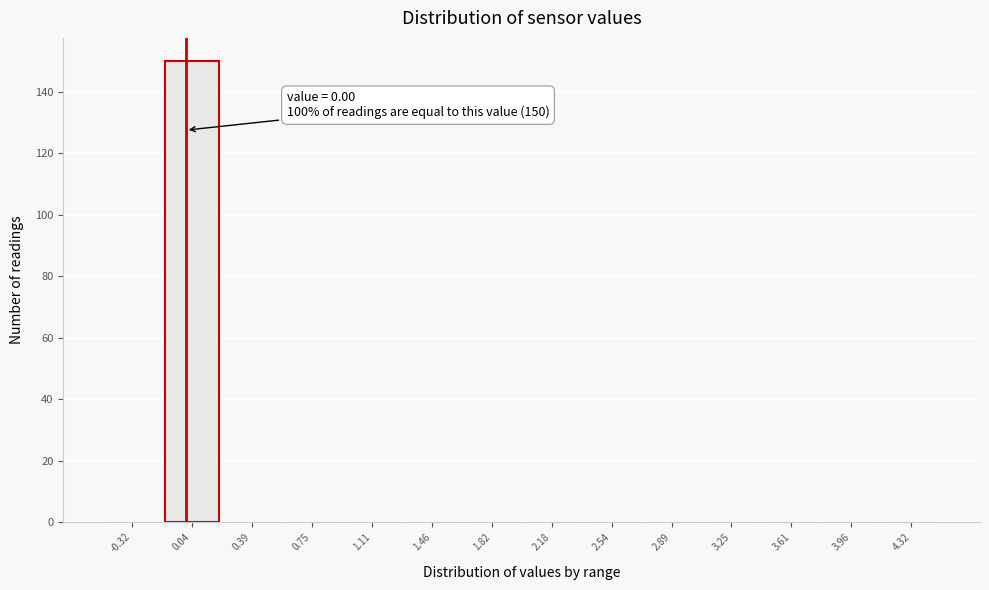

Which range on the x-axis has the tallest bar?

-0.15 to 0.20